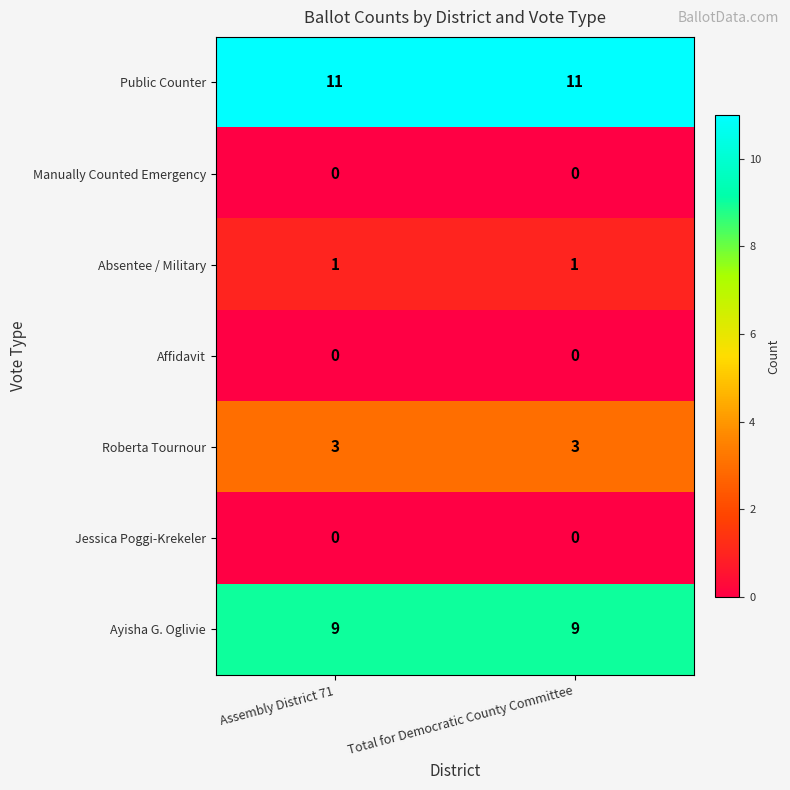

Reading right to left, extract all data points from this chart.

Public Counter: 11	11
Manually Counted Emergency: 0	0
Absentee / Military: 1	1
Affidavit: 0	0
Roberta Tournour: 3	3
Jessica Poggi-Krekeler: 0	0
Ayisha G. Oglivie: 9	9